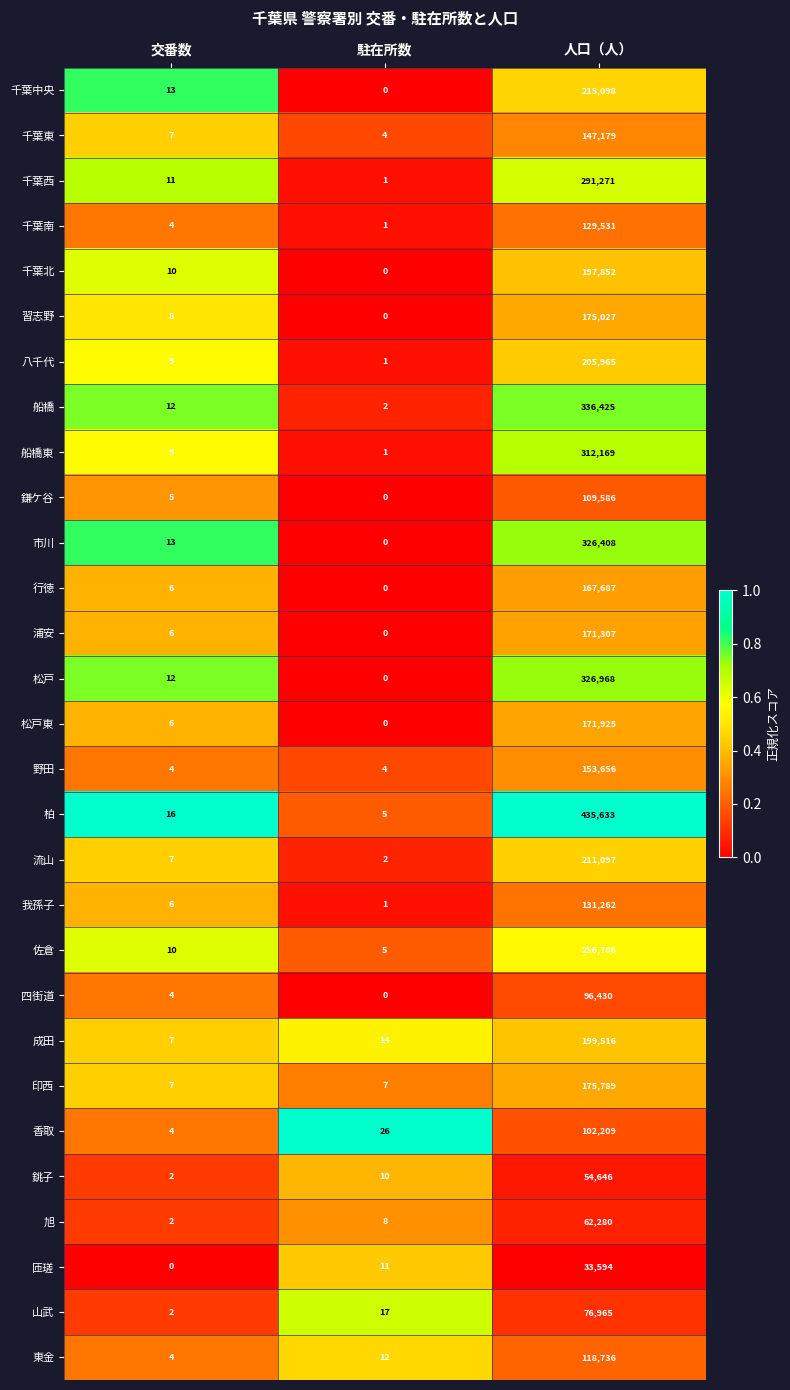

Which series has the widest spread of values?

柏